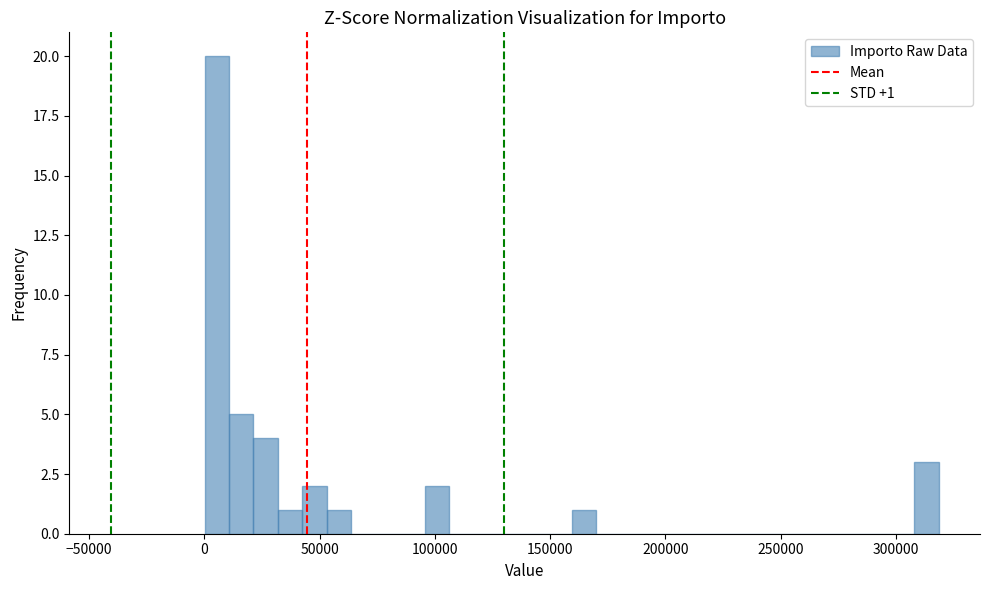

Read against the x-axis, roughly where is the centre of the tallest bar?

5000